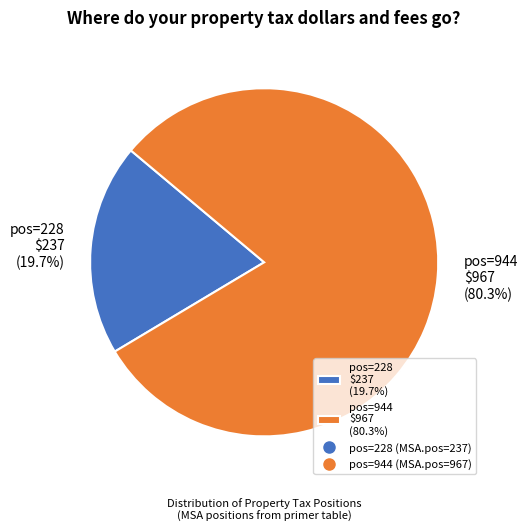

Does pos=228 $237 (19.7%) represent more than half of the total?

No